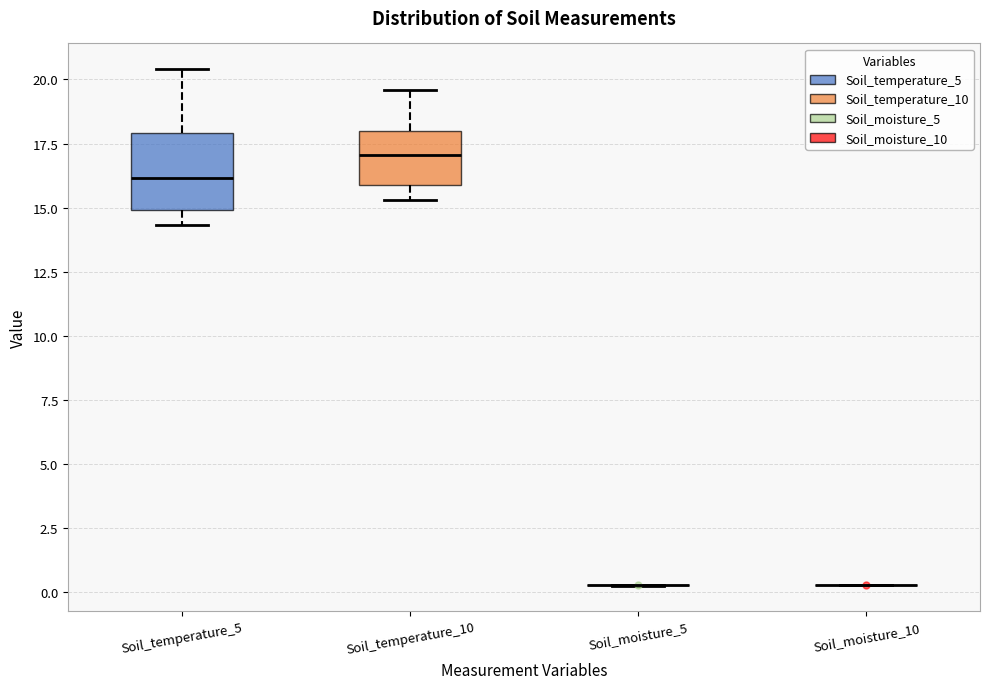

Where is the upper edge of the box for Soil_temperature_10 on the y-axis? The values are not printed on the chart, so give them approximately, as read against the axis.

18.0